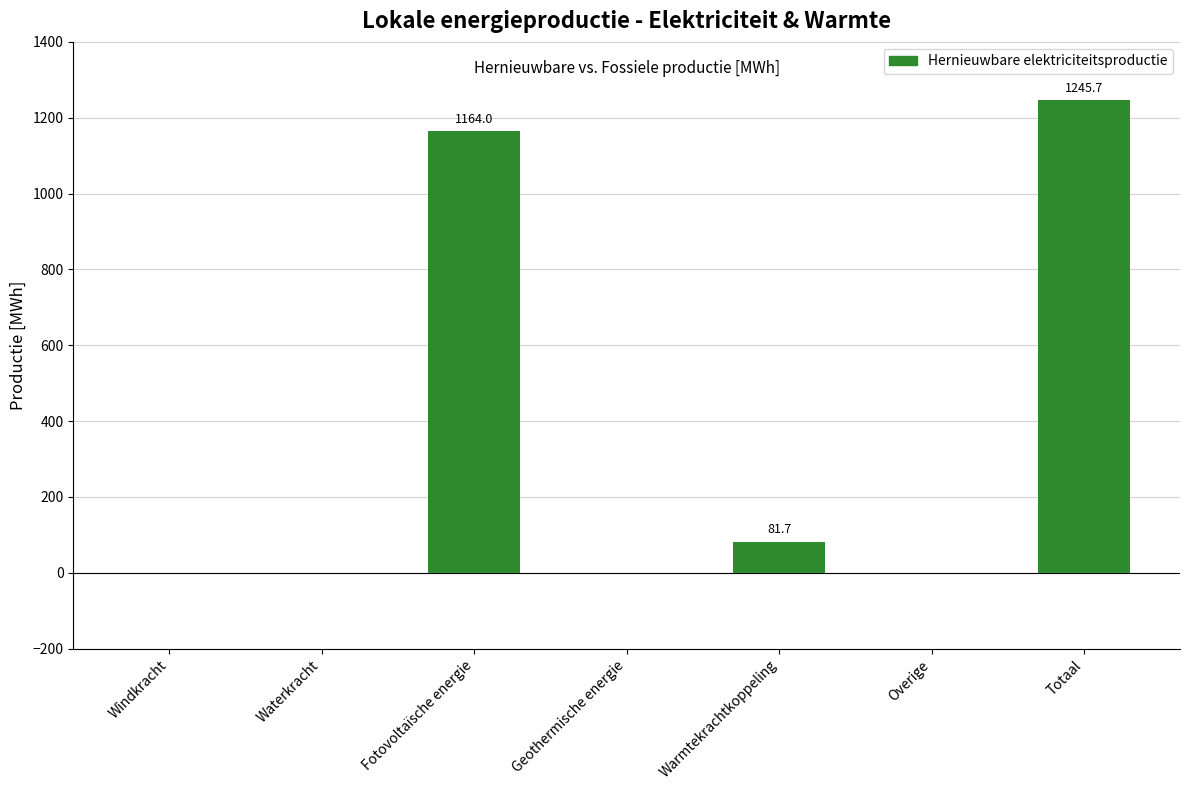

What is the sum of all values?

2491.3